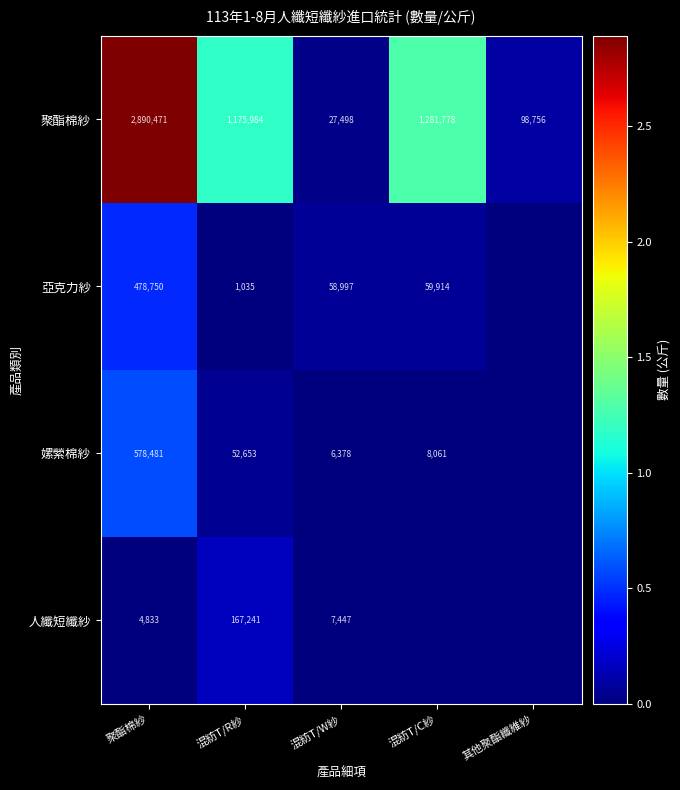

What is the total value across all series at 混紡T/R紗?

1396913